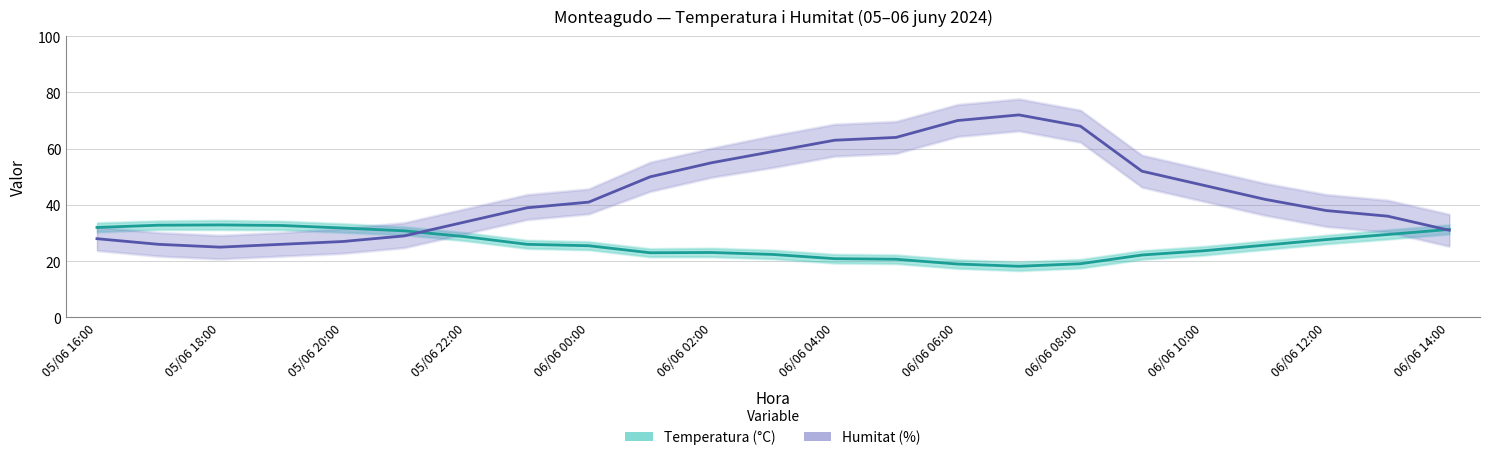

At which label does Temperatura (°C) first exceed 25?

05/06 16:00